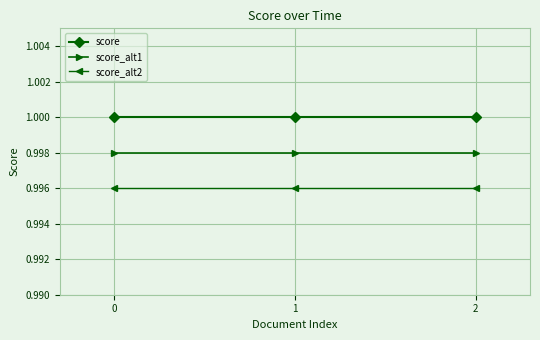

At 2, list the series in order from smallest to largest.

score_alt2, score_alt1, score